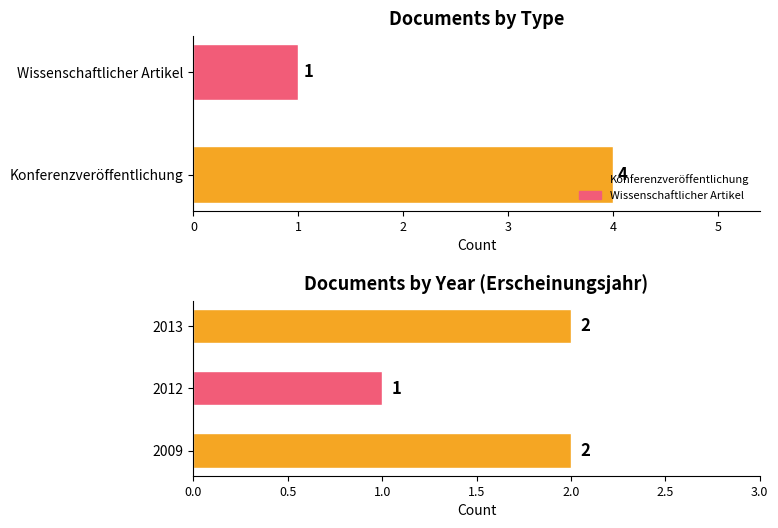

List the labels in order of value, largest first.

2009, 2013, 2012